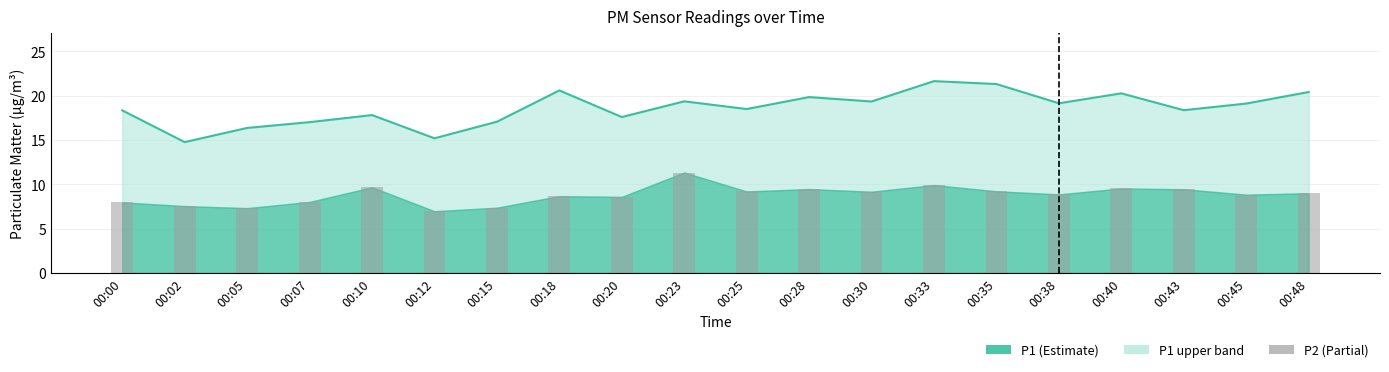

Where is the data nearest to the value 18?

00:10